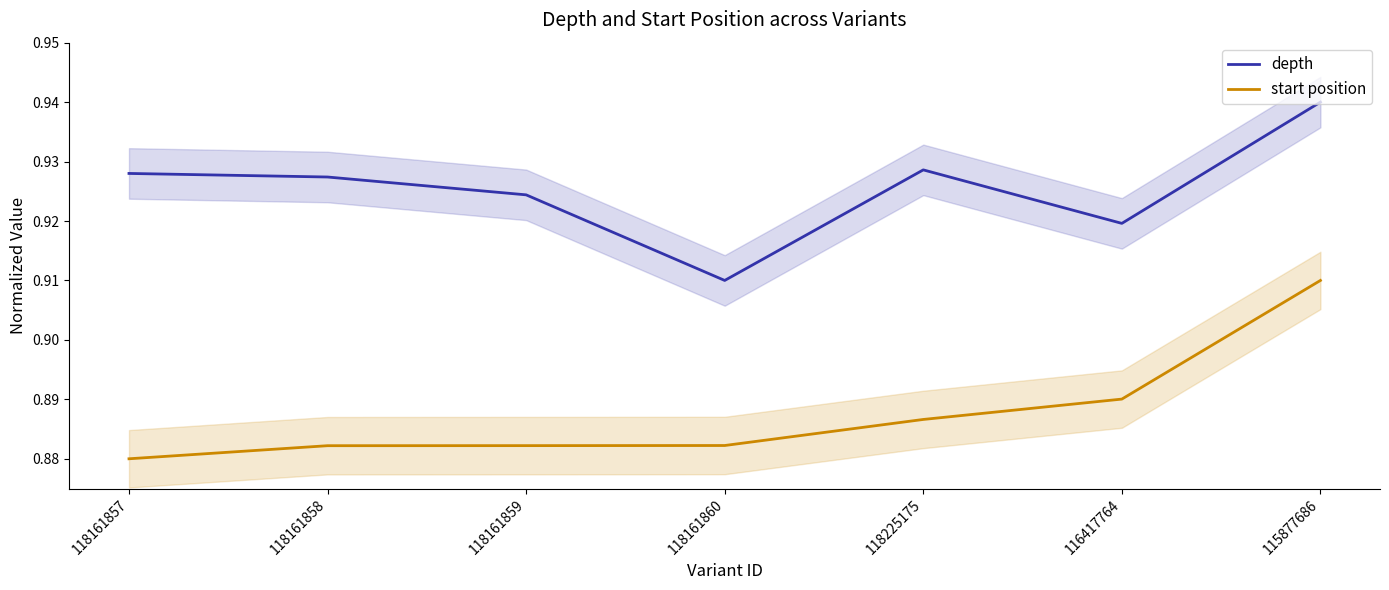

What is the label of the 7th point from the right?

118161857